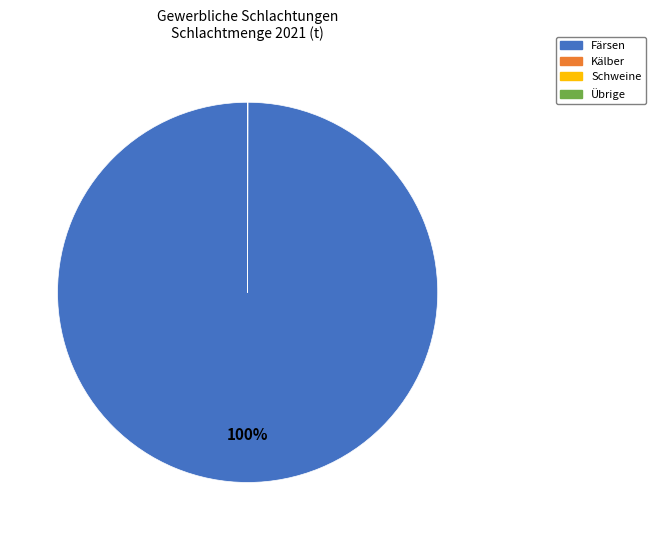

What is the largest slice in the pie chart?

Färsen